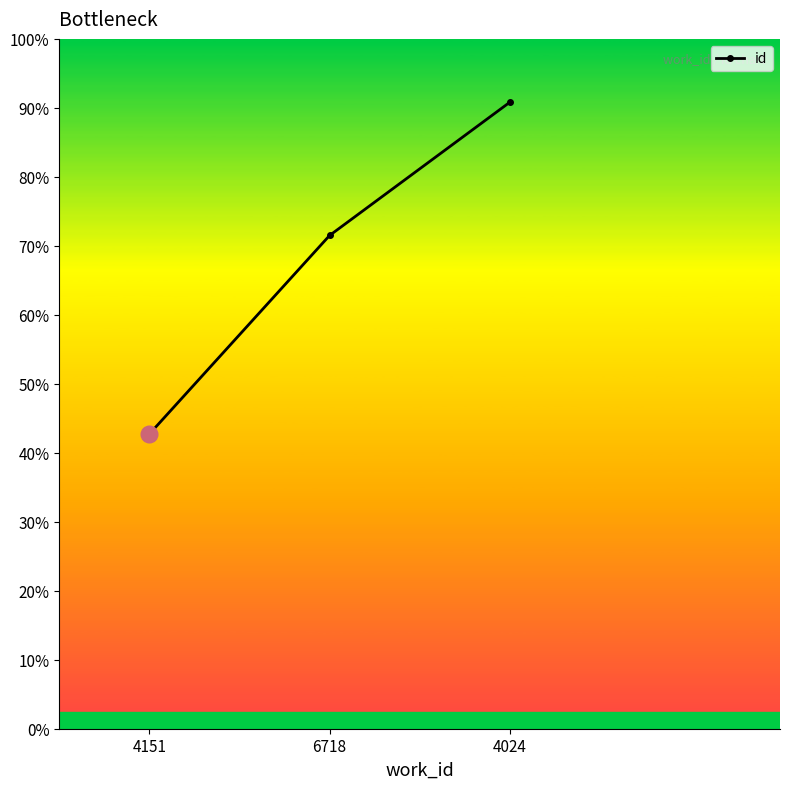

Is this an area chart (filled region under the line)?

No